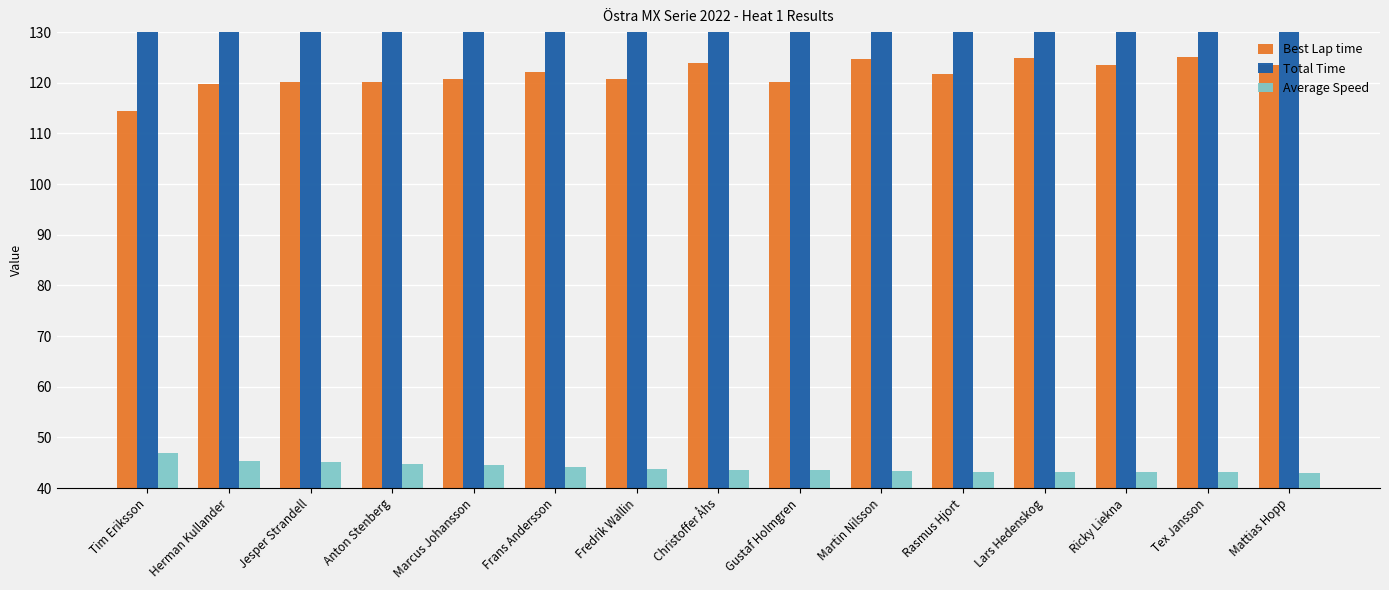

True or false: Total Time has a value of 395.6 at Tim Eriksson.

False